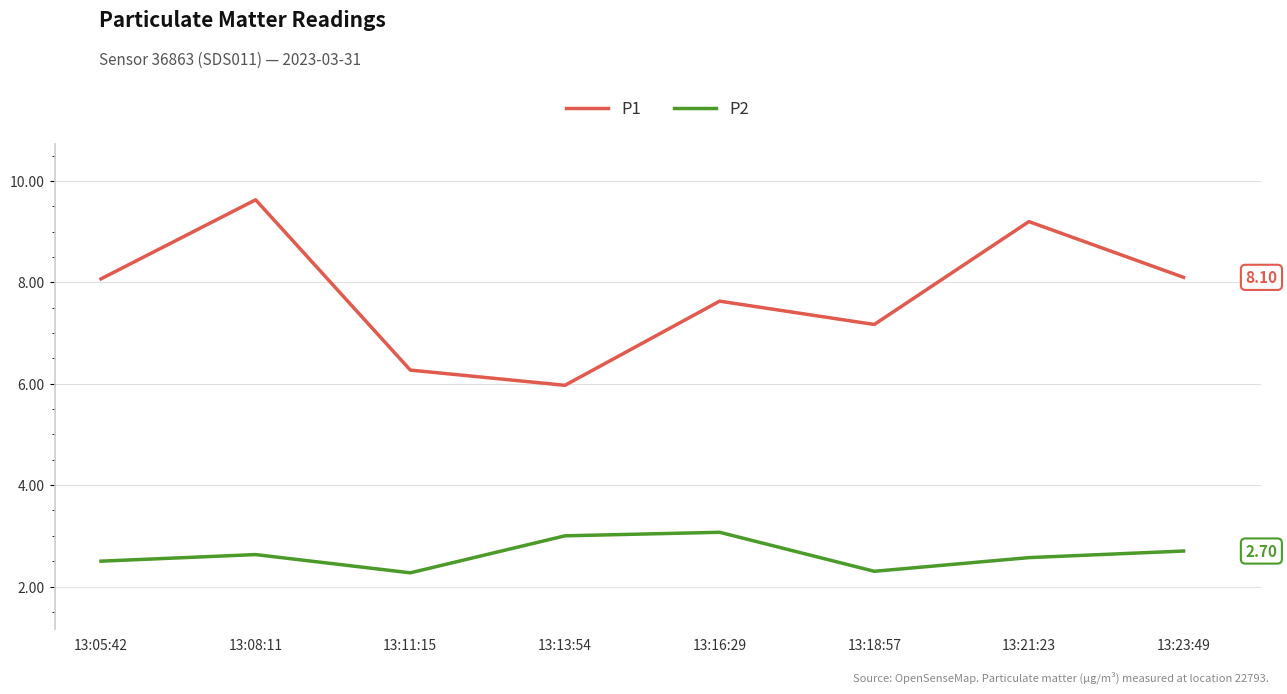

What are all the series names shown in the legend?

P1, P2